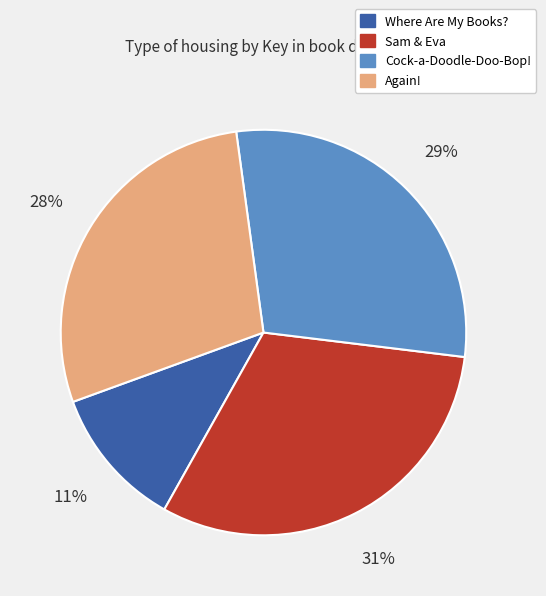

How many segments does this pie chart have?

4